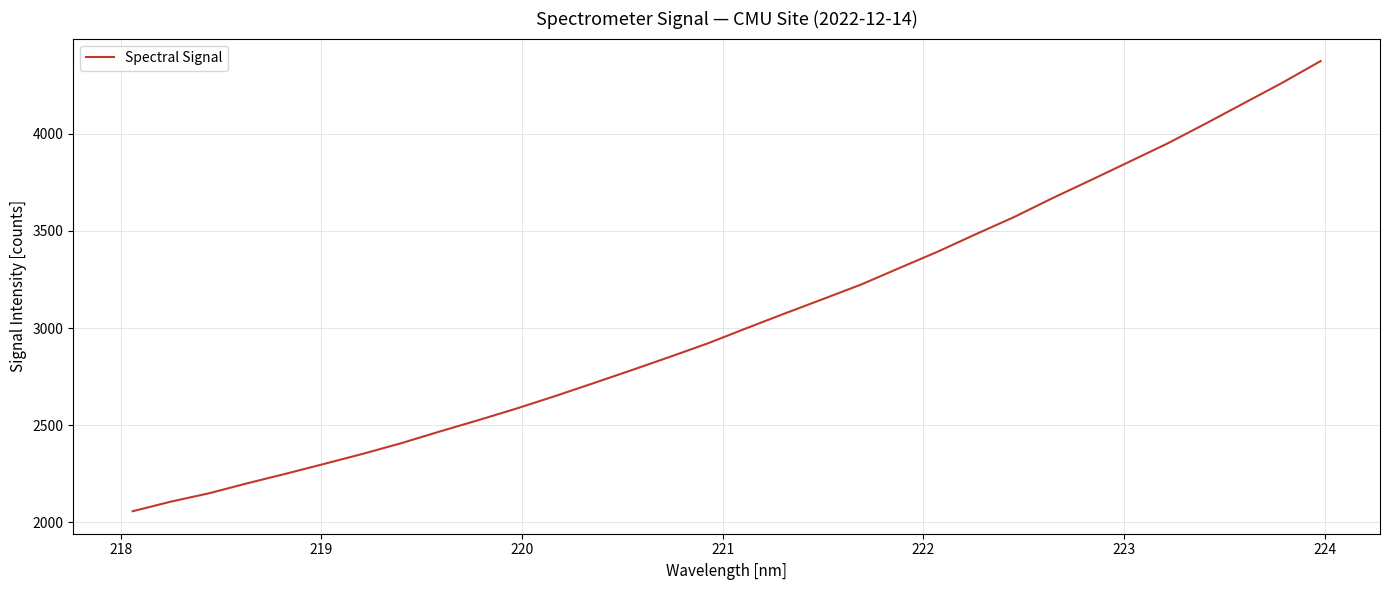

Is this an area chart (filled region under the line)?

No